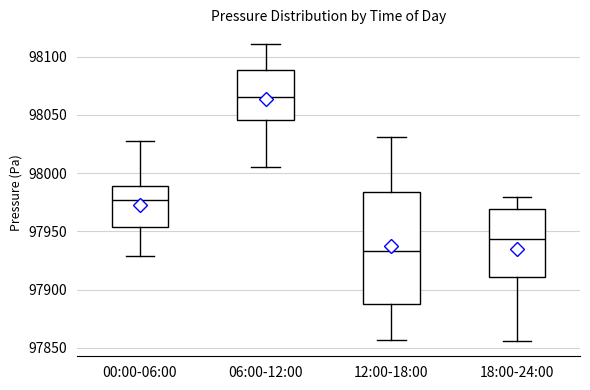

Reading left to right, read every box against the y-axis: the position of its median line, the range the box covers, and the ends of its whiskers. The values are not printed on the chart, so give them approximately, as read against the axis.

00:00-06:00: median 97975, box 97955 to 97990, whiskers 97930 to 98030
06:00-12:00: median 98065, box 98045 to 98090, whiskers 98005 to 98110
12:00-18:00: median 97935, box 97885 to 97985, whiskers 97855 to 98030
18:00-24:00: median 97945, box 97910 to 97970, whiskers 97855 to 97980